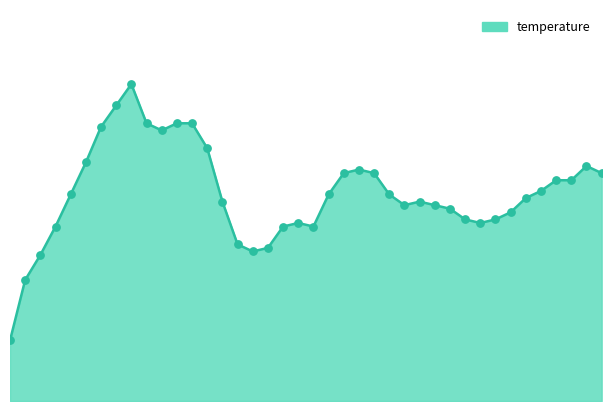

Is this an area chart (filled region under the line)?

Yes